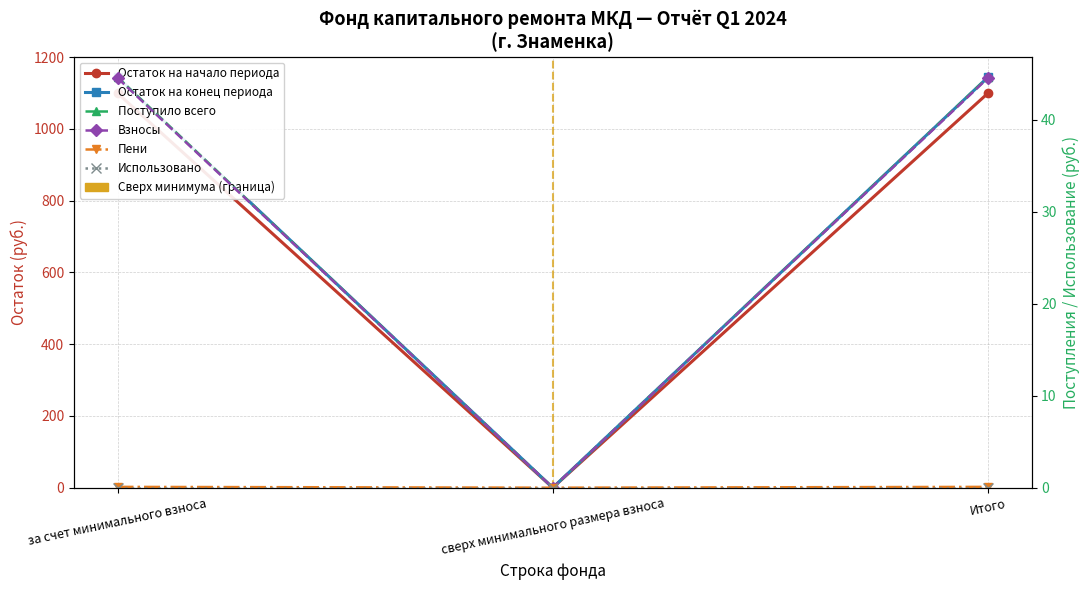

What position from the right is Итого?

1